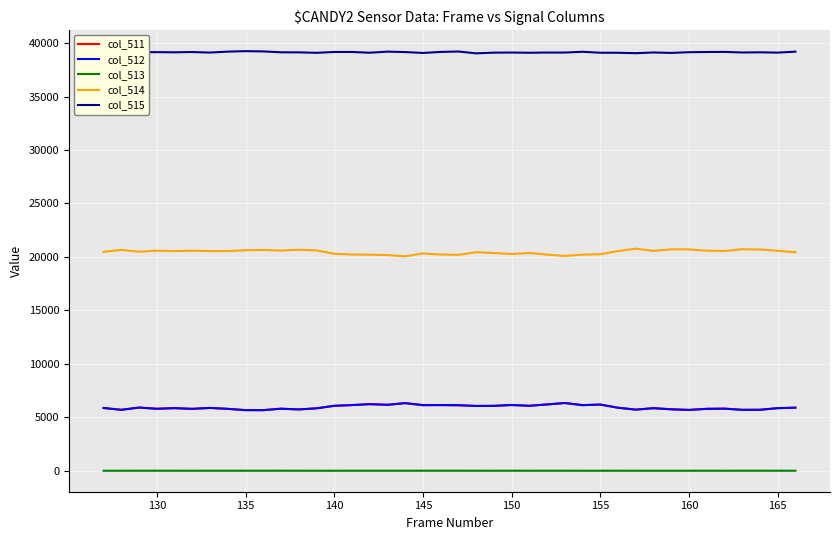

What is the highest value of the col_514 series?

20768